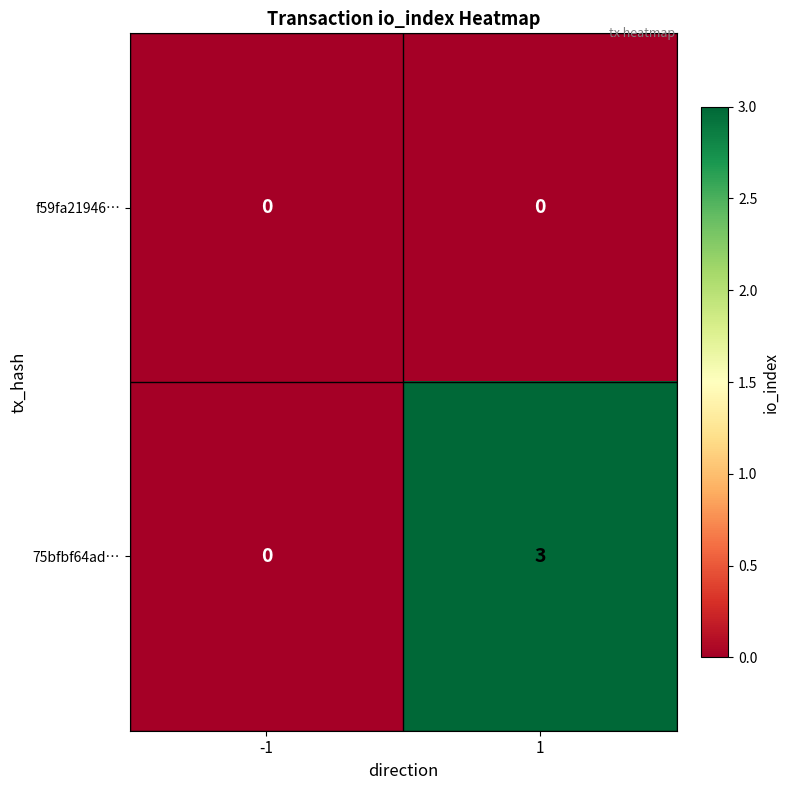

What is the difference between the highest and lowest values at 1?

3